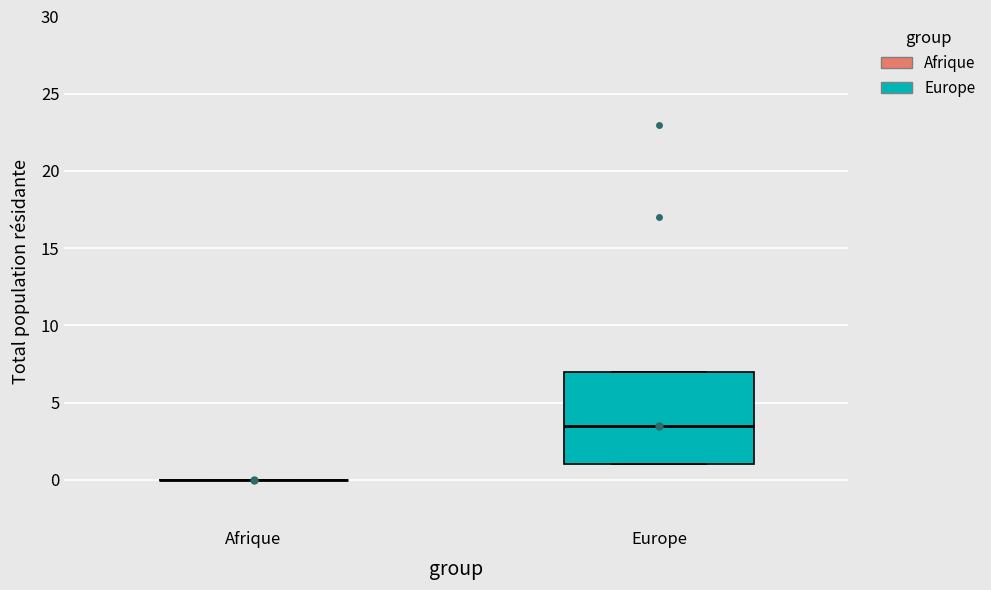

Reading left to right, read every box against the y-axis: the position of its median line, the range the box covers, and the ends of its whiskers. The values are not printed on the chart, so give them approximately, as read against the axis.

Afrique: box collapsed to a line at 0.0, whiskers 0.0 to 0.0
Europe: median 3.5, box 1.0 to 7.0, whiskers 1.0 to 7.0